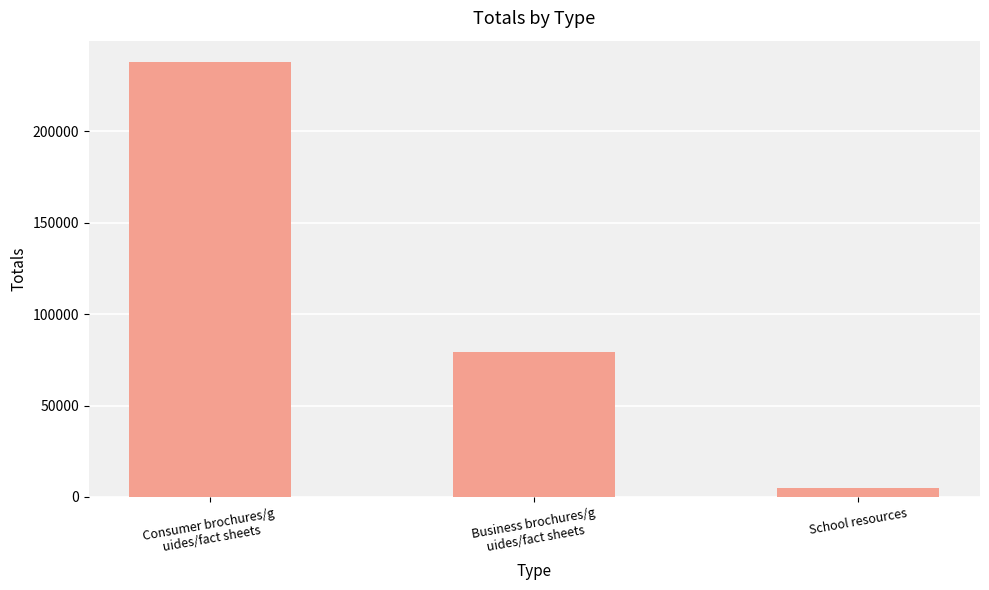

Rank the categories by value from highest to lowest.

Consumer brochures/g
uides/fact sheets, Business brochures/g
uides/fact sheets, School resources